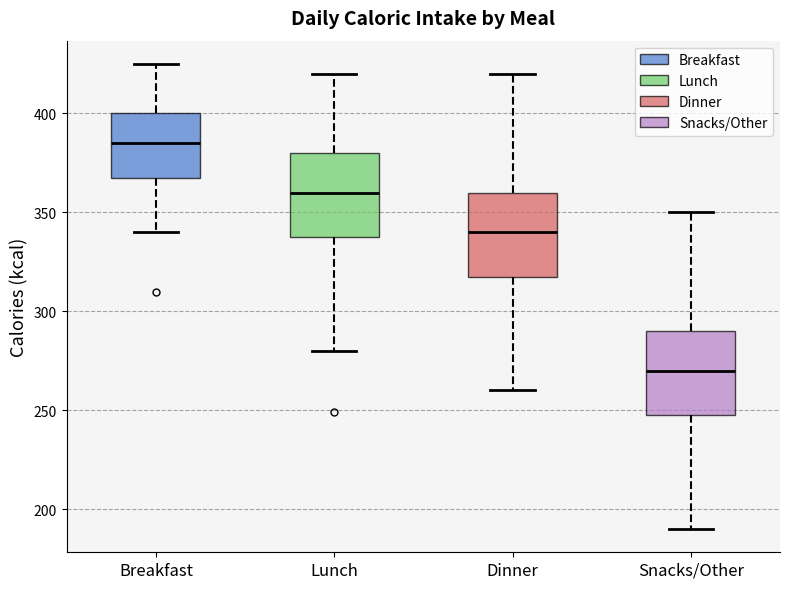

Which box's median line is the highest?

Breakfast